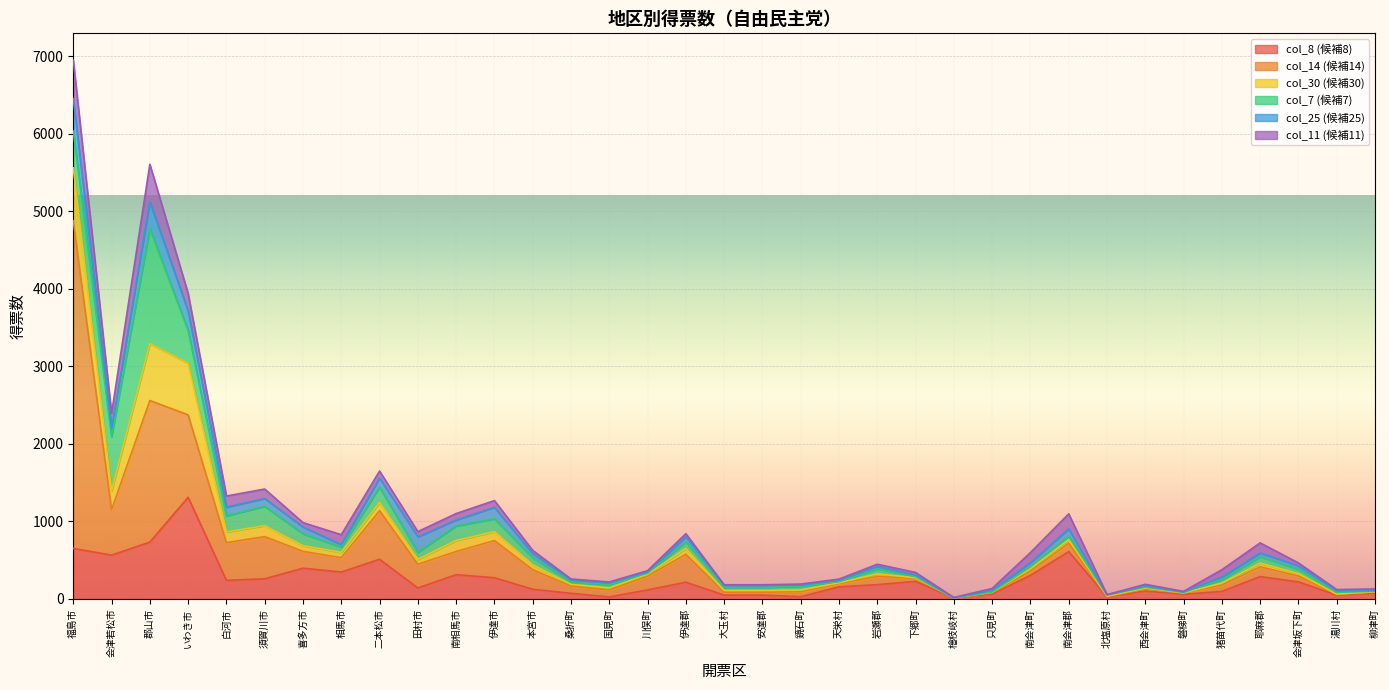

Count the number of data series in this chart.

6